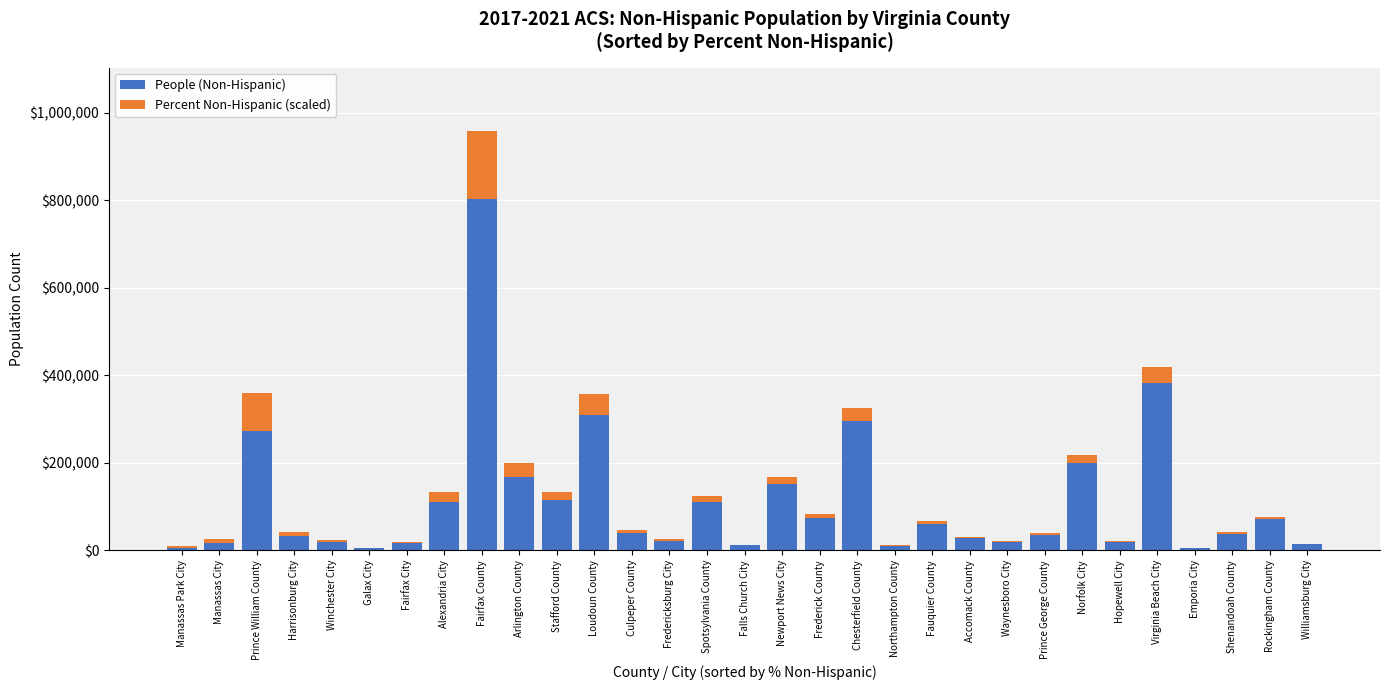

Count the number of data series in this chart.

2